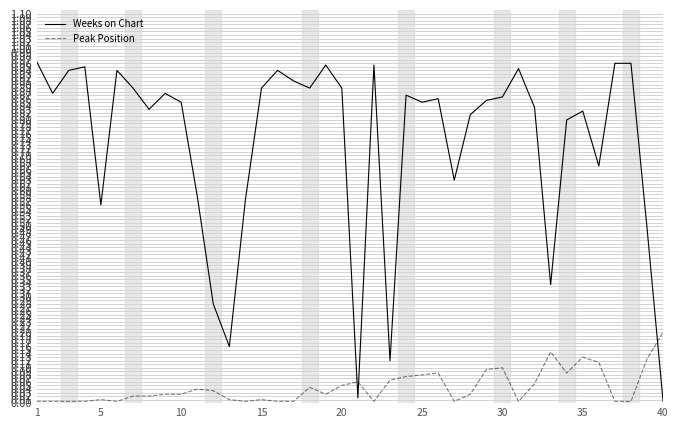

Rank the series by their average value, from lowest to highest.

Peak Position, Weeks on Chart